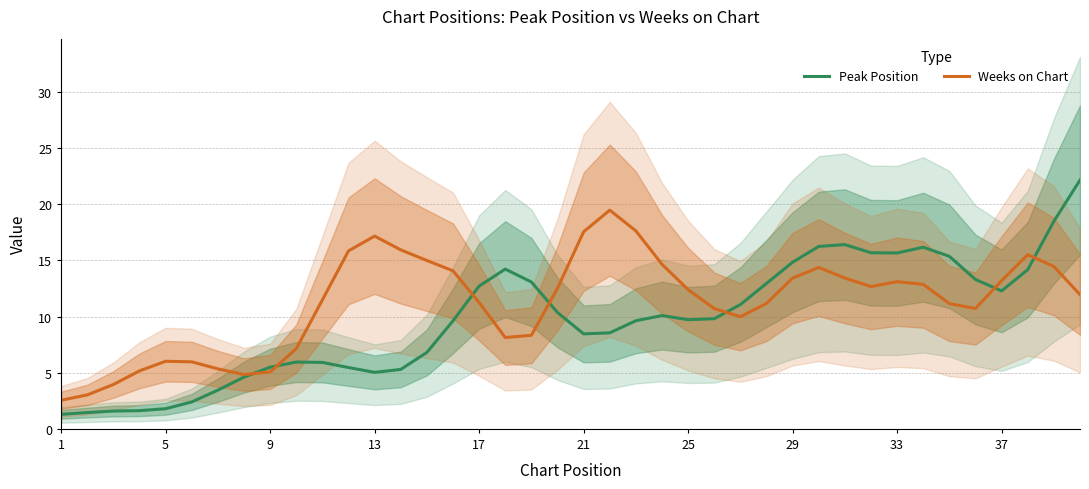

The Weeks on Chart series shows 13.2 at 37. True or false?

True